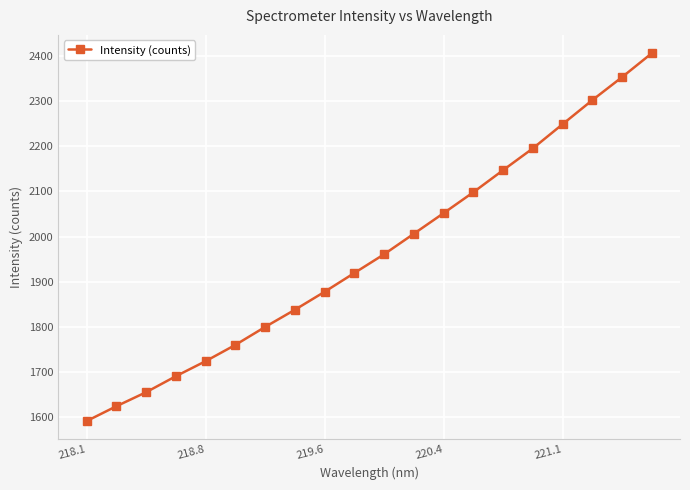

What is the value of the 12th point from the left?

2006.4